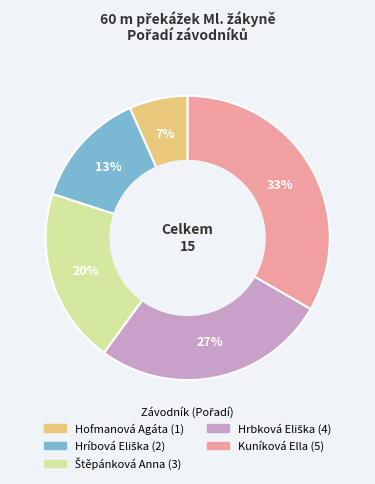

Is it true that Hofmanová Agáta is 7% of the pie?

True